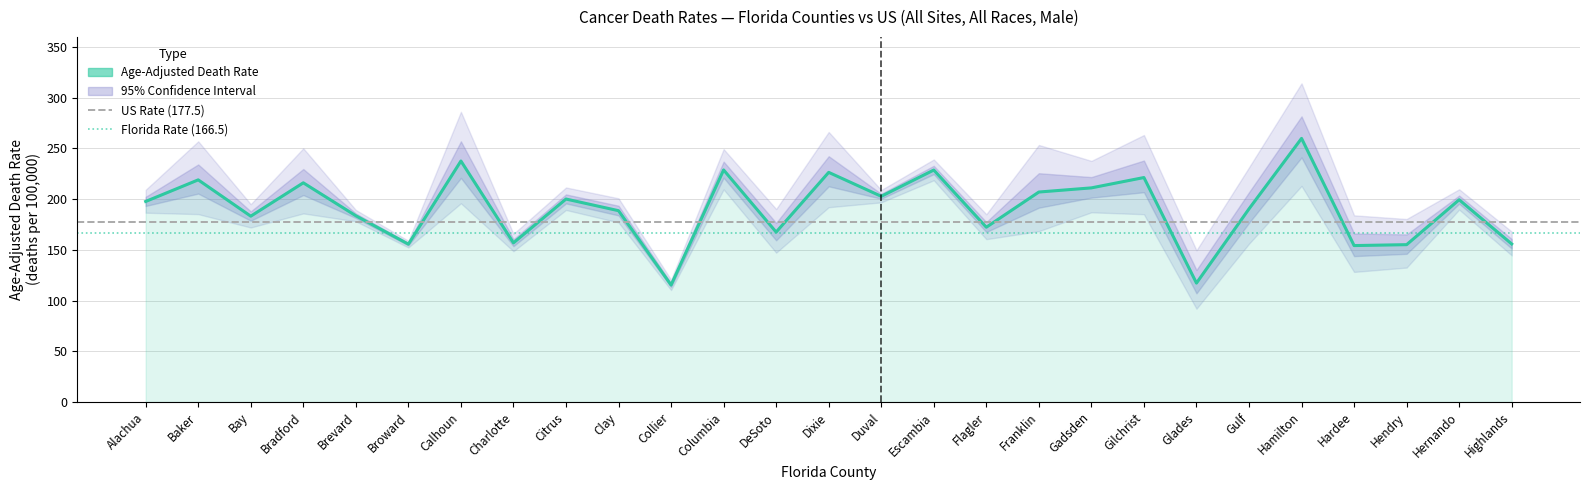

What is the greatest value displayed?

314.2